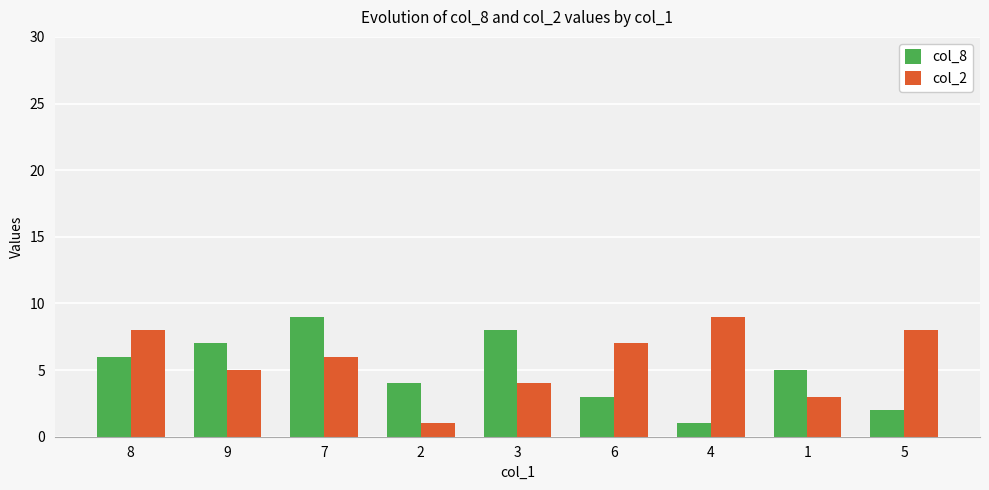

Where is col_8 nearest to the value 5?

1